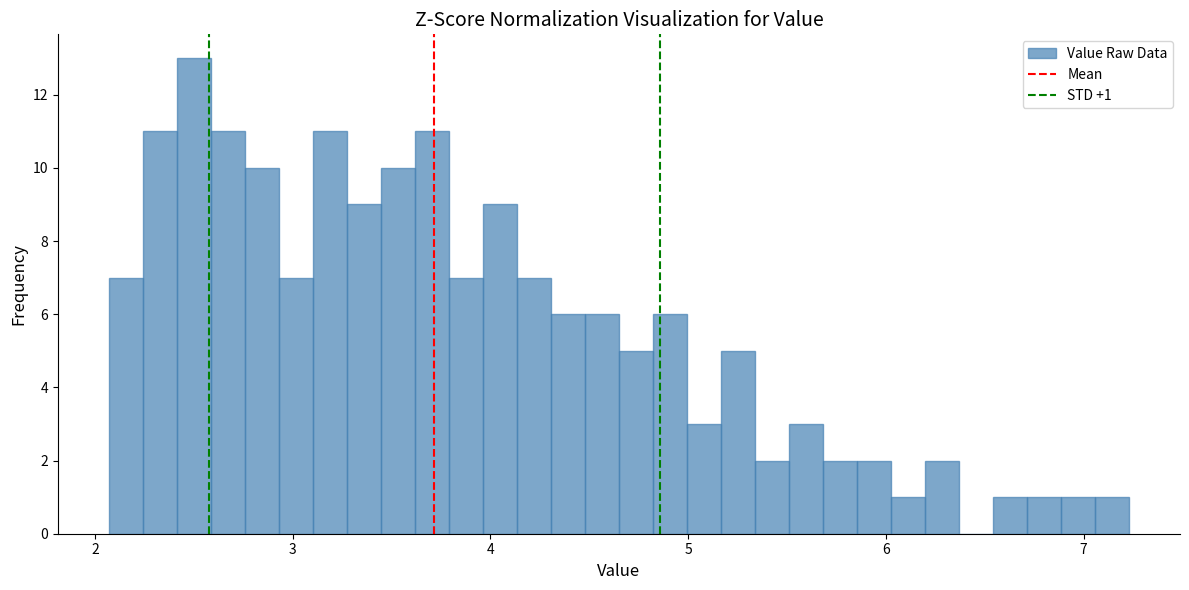

Read against the x-axis, roughly where is the centre of the tallest bar?

2.5